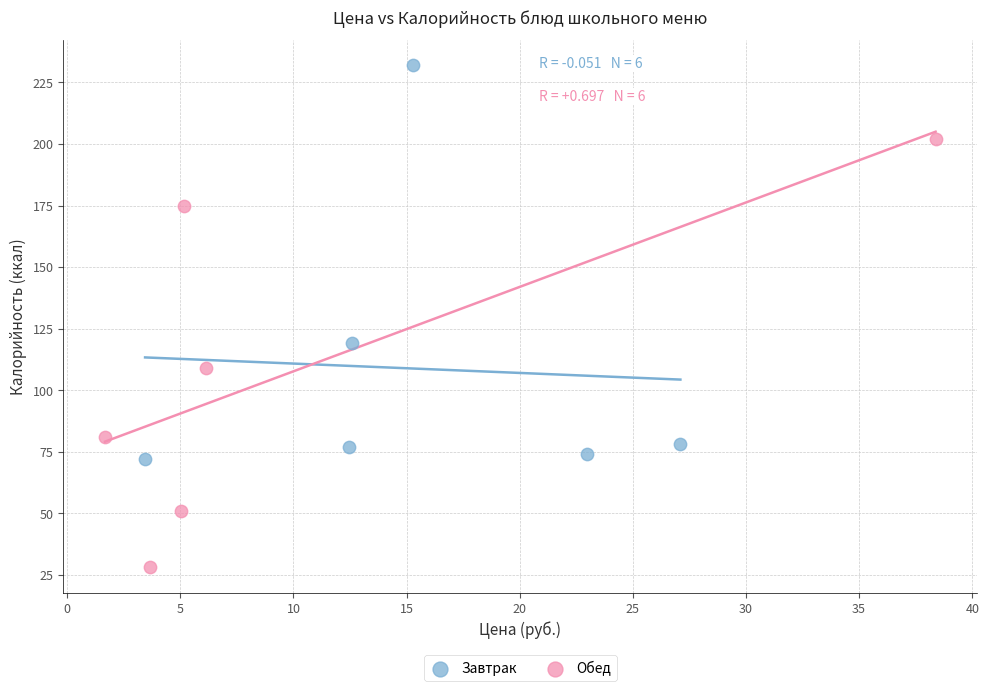

Which series has the widest spread of Y values?

Обед